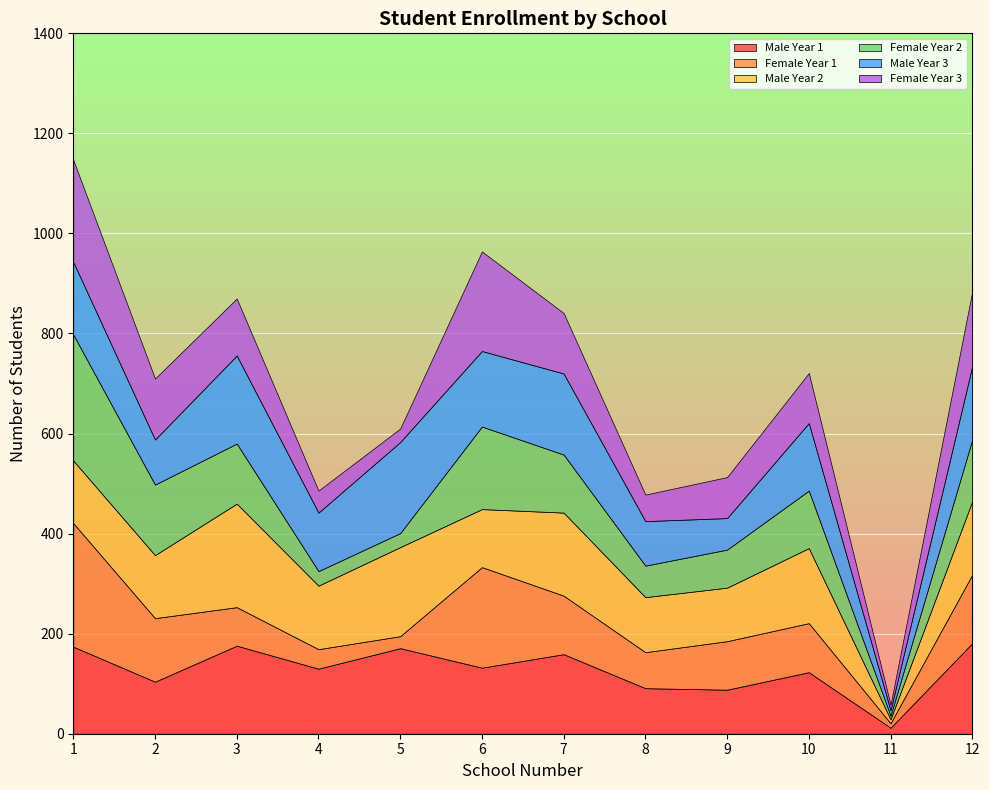

At which label is Male Year 2 closest to 107?

9